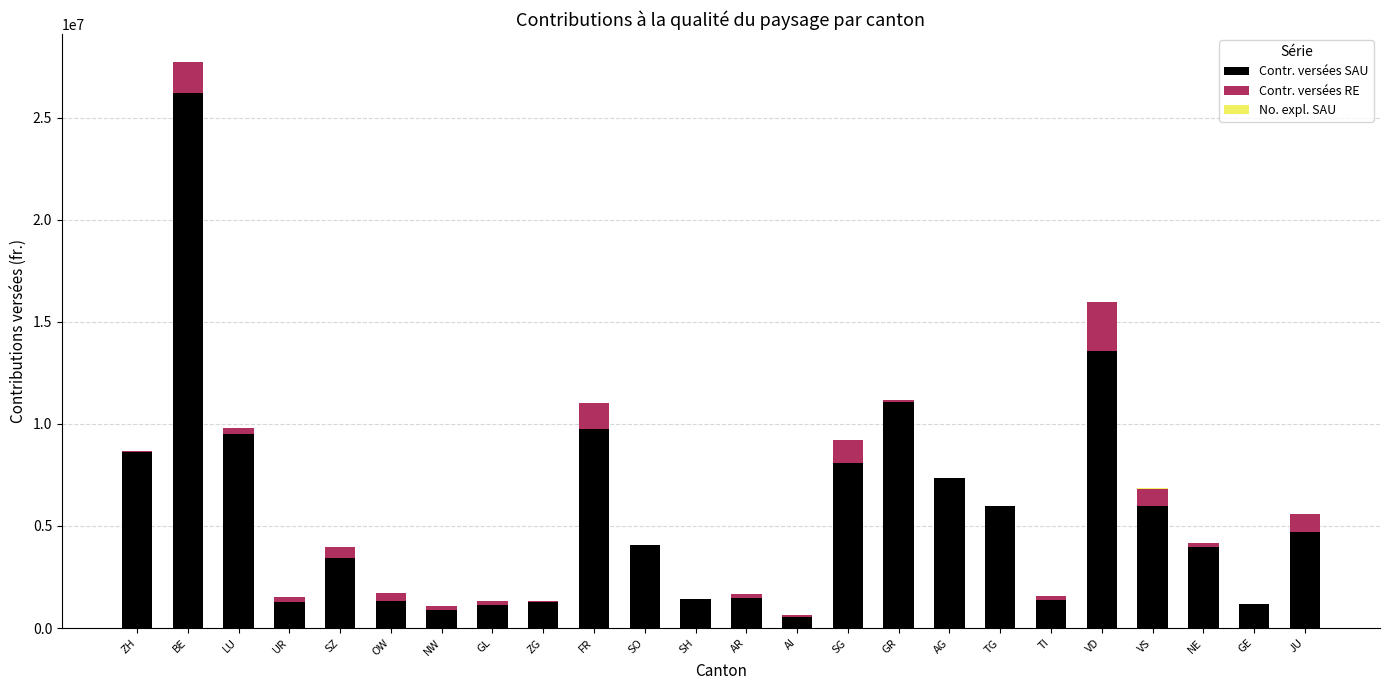

Is it true that Contr. versées SAU equals 2008164.0 at SZ?

False